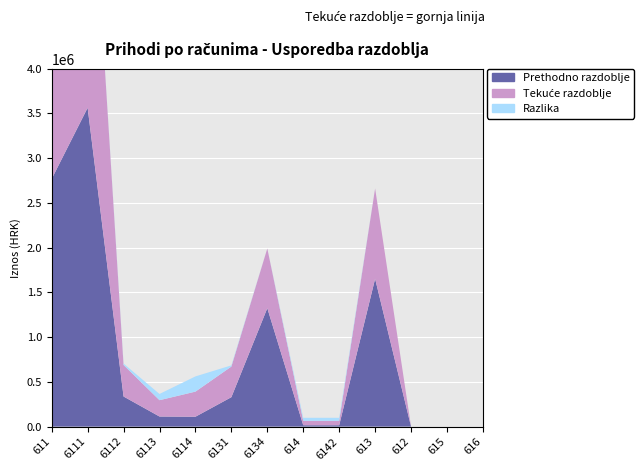

Reading right to left, extract all data points from this chart.

Prethodno razdoblje: 616=0.0	615=0.0	612=0.0	613=1652763.0	6142=15490.0	614=15490.0	6134=1323653.0	6131=329110.0	6114=110569.0	6113=112923.0	6112=336480.0	6111=3563216.0	611=2768285.0
Tekuće razdoblje: 616=0.0	615=0.0	612=0.0	613=1008734.6	6142=49256.5	614=49256.5	6134=666534.8	6131=342199.8	6114=280574.7	6113=182500.4	6112=352346.8	6111=3491929.6	611=3586013.6
Razlika: 616=0.0	615=0.0	612=0.0	613=-644028.4	6142=33766.5	614=33766.5	6134=-657118.2	6131=13089.8	6114=170005.7	6113=69577.4	6112=15866.8	6111=-71286.4	611=817728.6